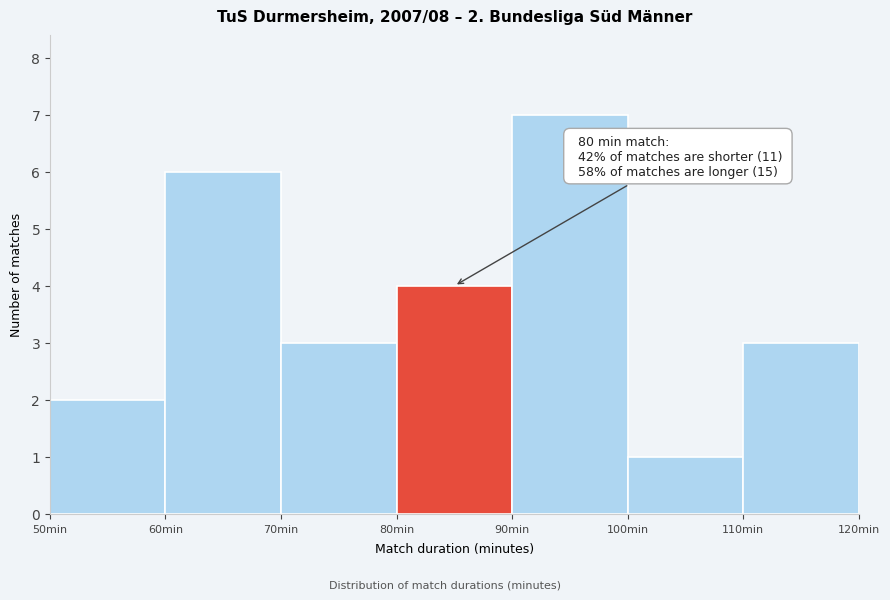

Over which range of the x-axis is the bar tallest?

90 to 100